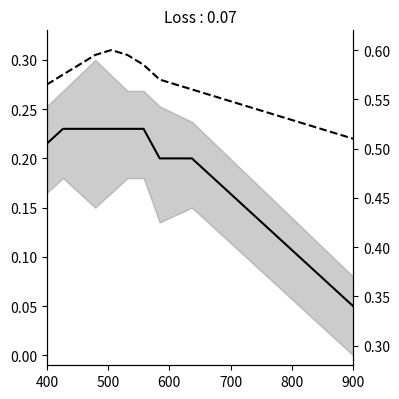

Does the chart display data point markers on the line(s)?

No